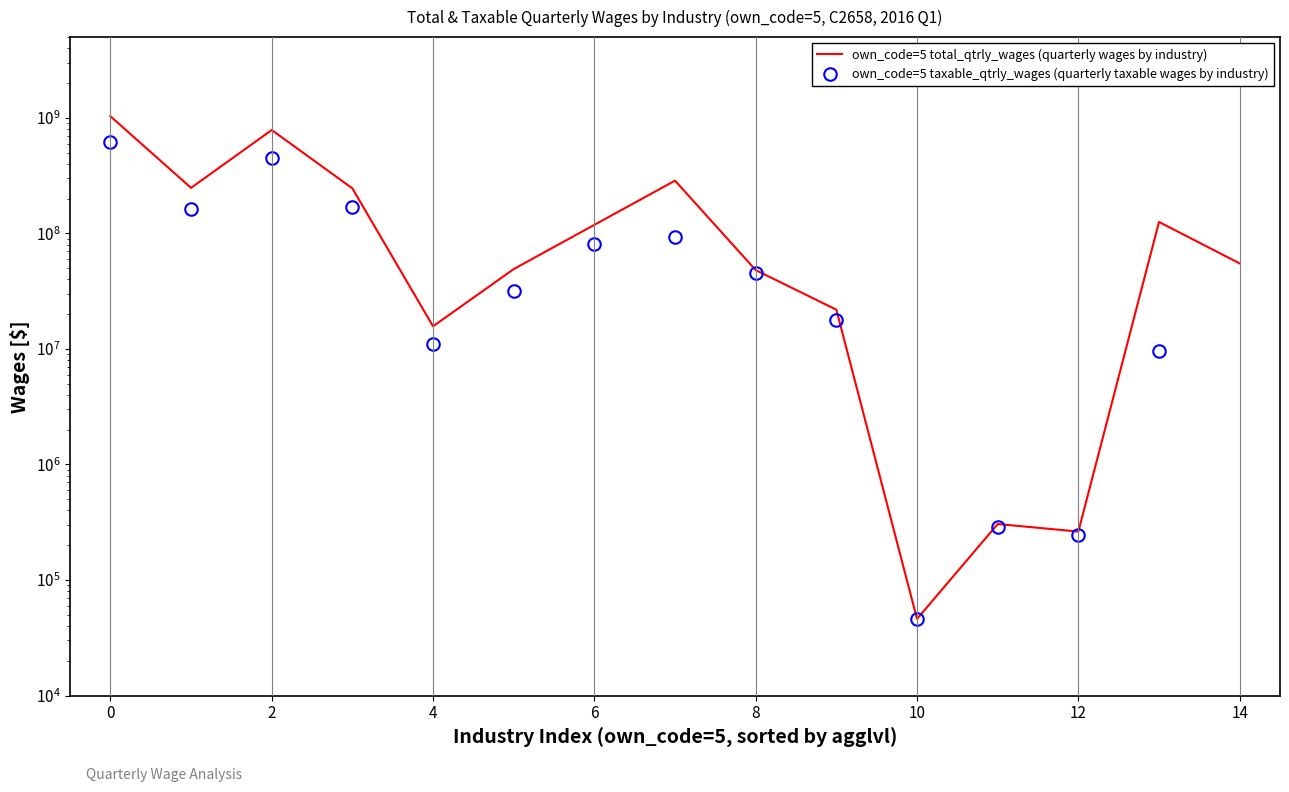

The value of own_code=5 total_qtrly_wages (quarterly wages by industry) at 6 is 161563560. True or false?

False